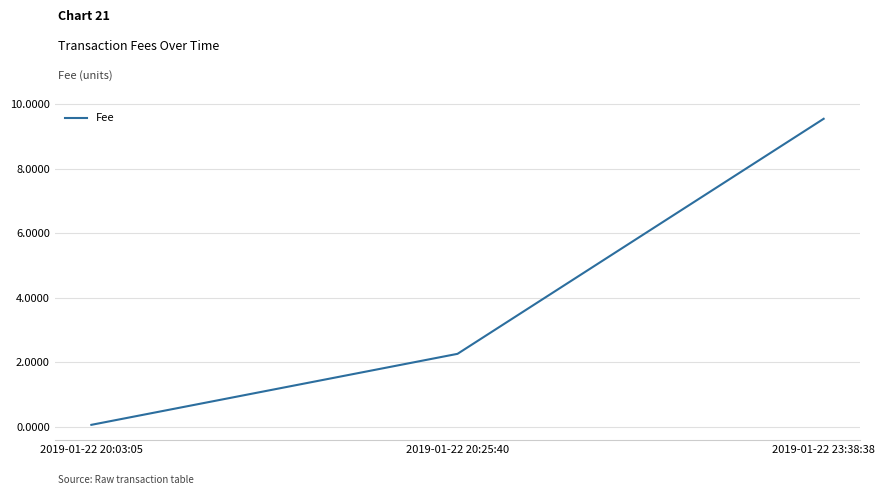

Between 2019-01-22 23:38:38 and 2019-01-22 20:03:05, which is larger?

2019-01-22 23:38:38